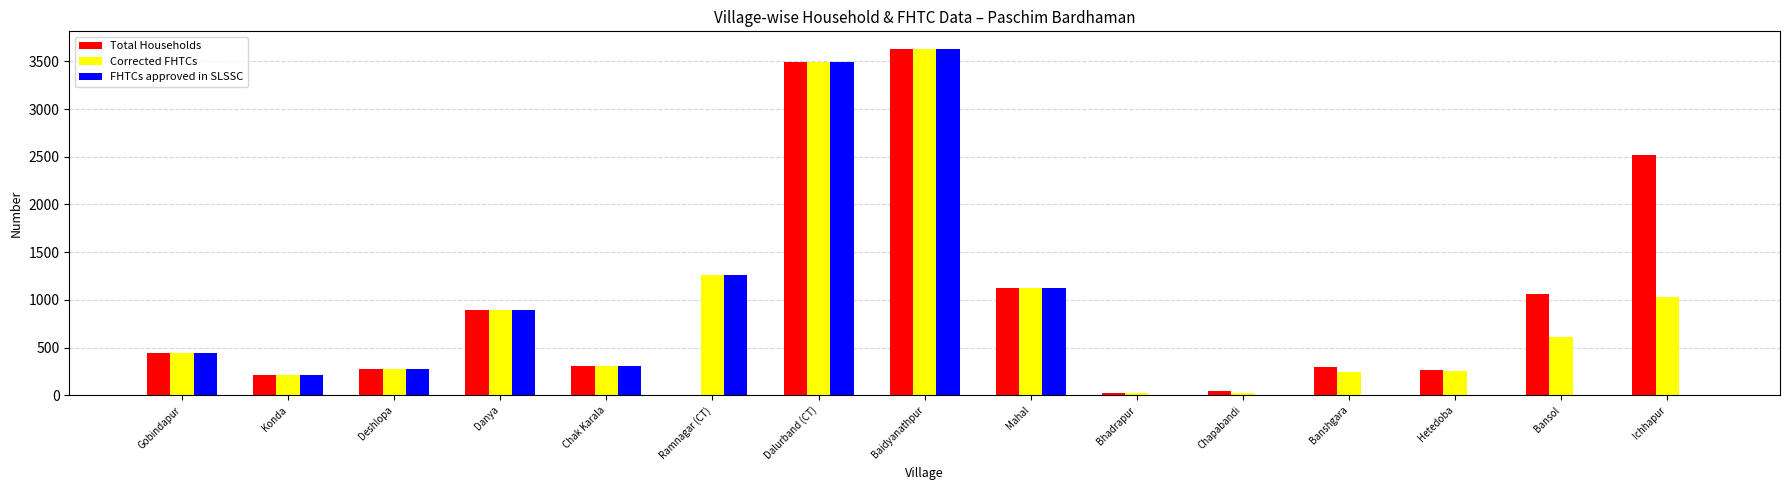

Read the FHTCs approved in SLSSC value at Gobindapur.

440